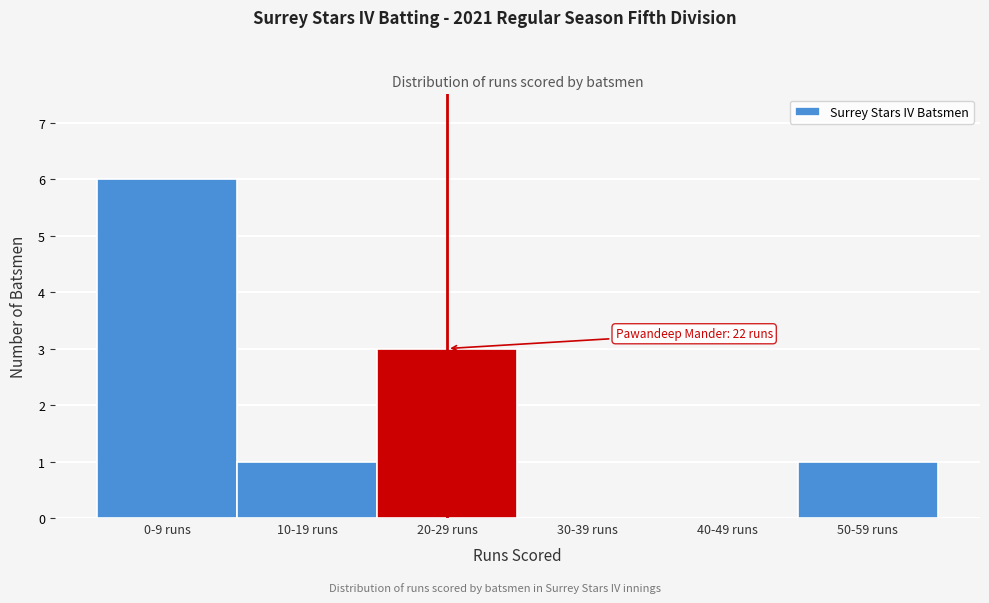

Reading left to right, extract all data points from this chart.

0-9 runs=6	10-19 runs=1	20-29 runs=3	30-39 runs=0	40-49 runs=0	50-59 runs=1